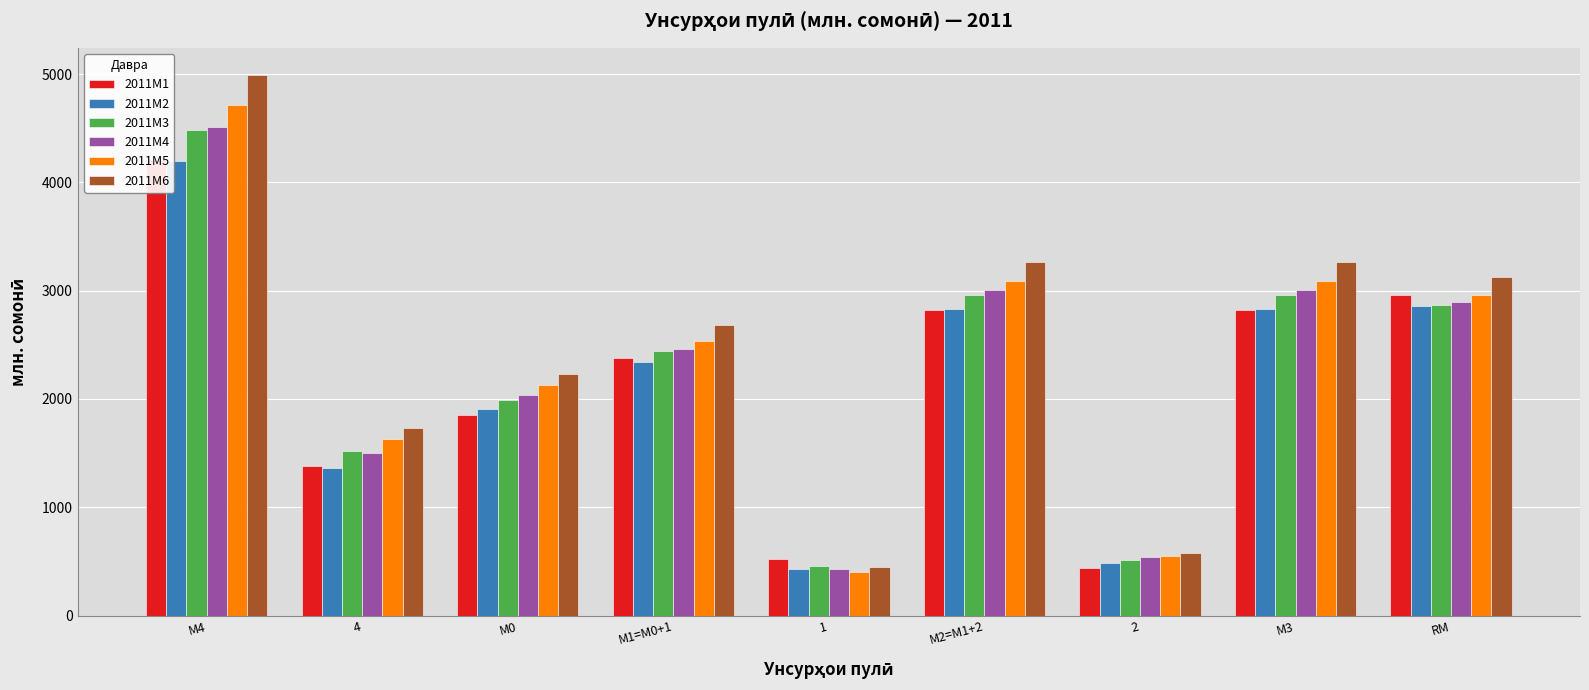

What are all the series names shown in the legend?

2011M1, 2011M2, 2011M3, 2011M4, 2011M5, 2011M6